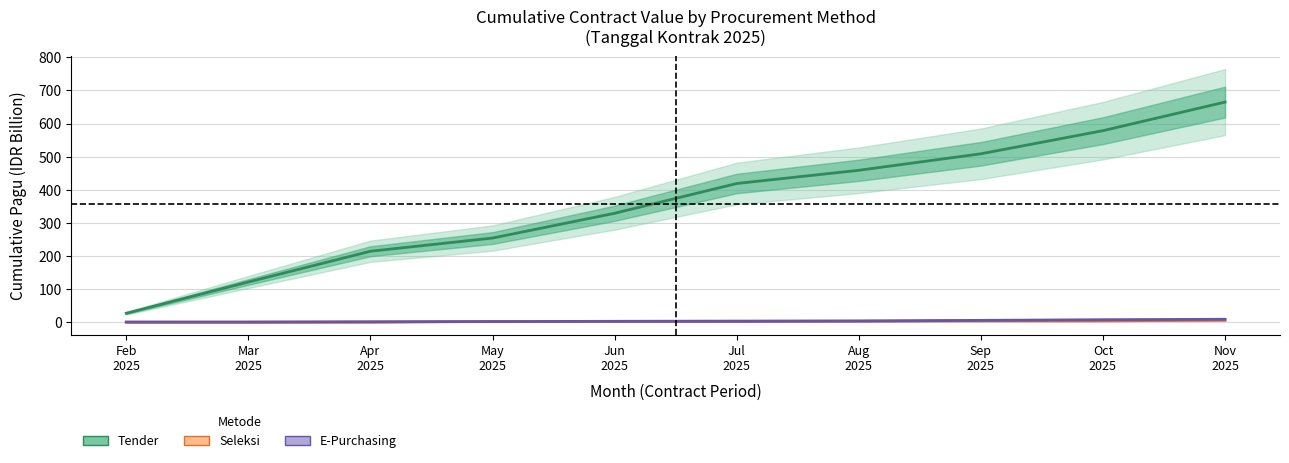

What is the spread (max minus min) of values at Apr
2025?

214.0